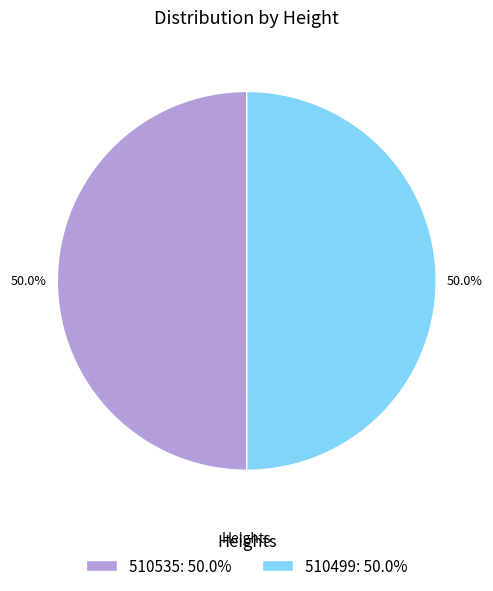

The 510535 slice represents 58% of the pie. True or false?

False